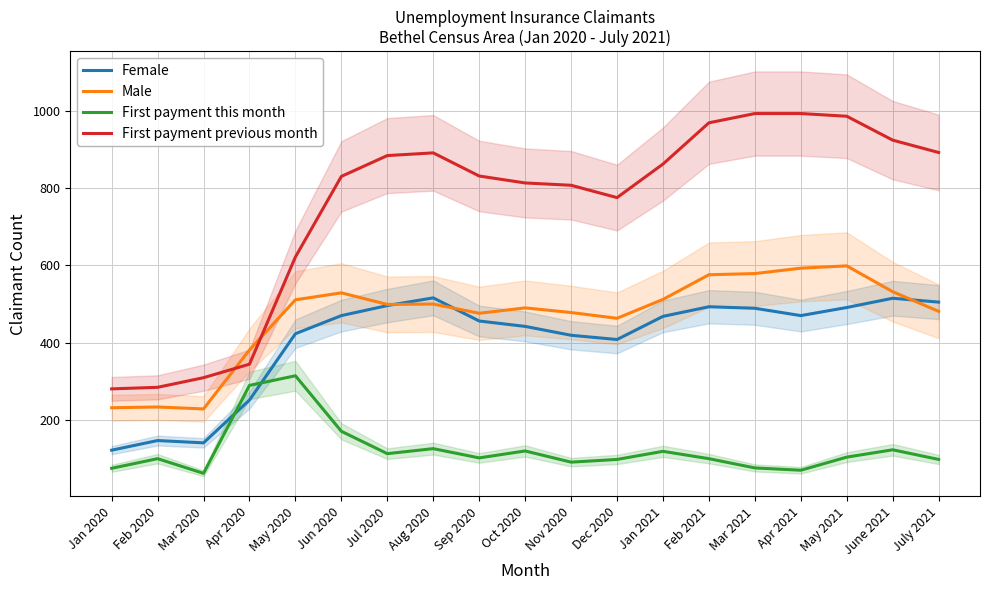

At which category does Female reach its first local peak?

Feb 2020